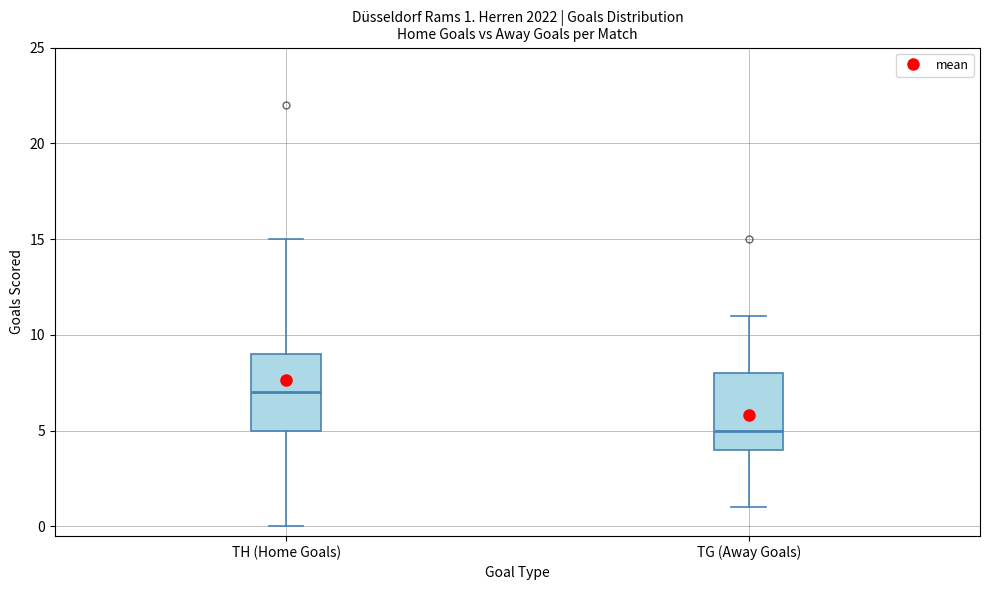

Which box's median line is the highest?

TH (Home Goals)